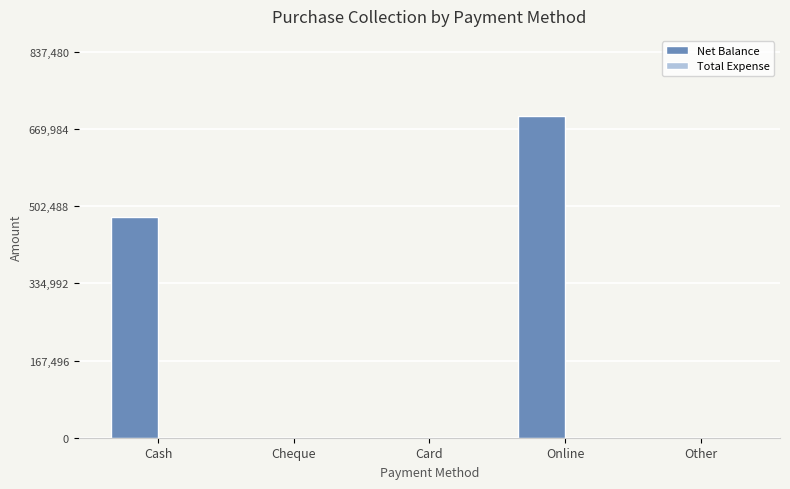

Is it true that the value at Other is 0?

True